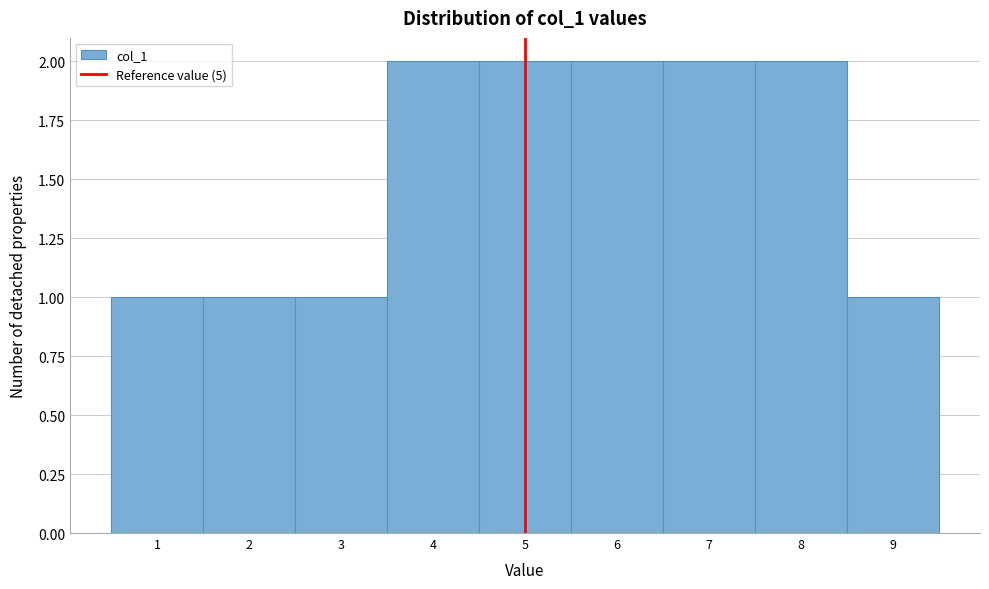

What is the height of the bar covering 7.5 to 8.5 on the x-axis? The values are not printed on the chart, so give them approximately, as read against the axis.

2